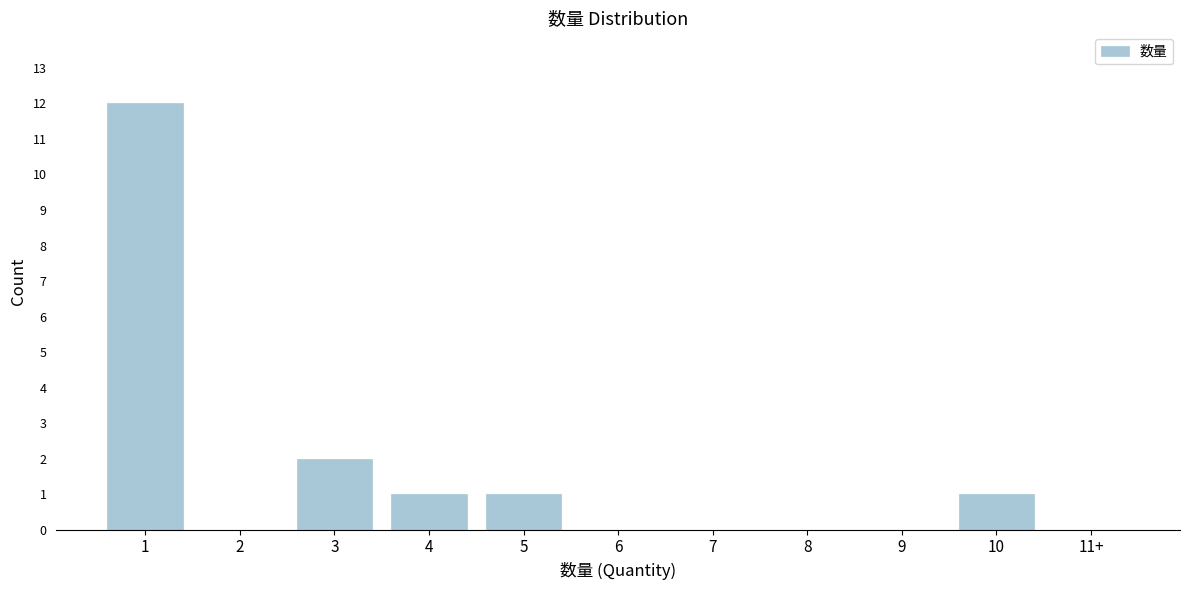

Reading left to right, transcribe all the data shown in this chart.

1=12	2=0	3=2	4=1	5=1	6=0	7=0	8=0	9=0	10=1	11+=0